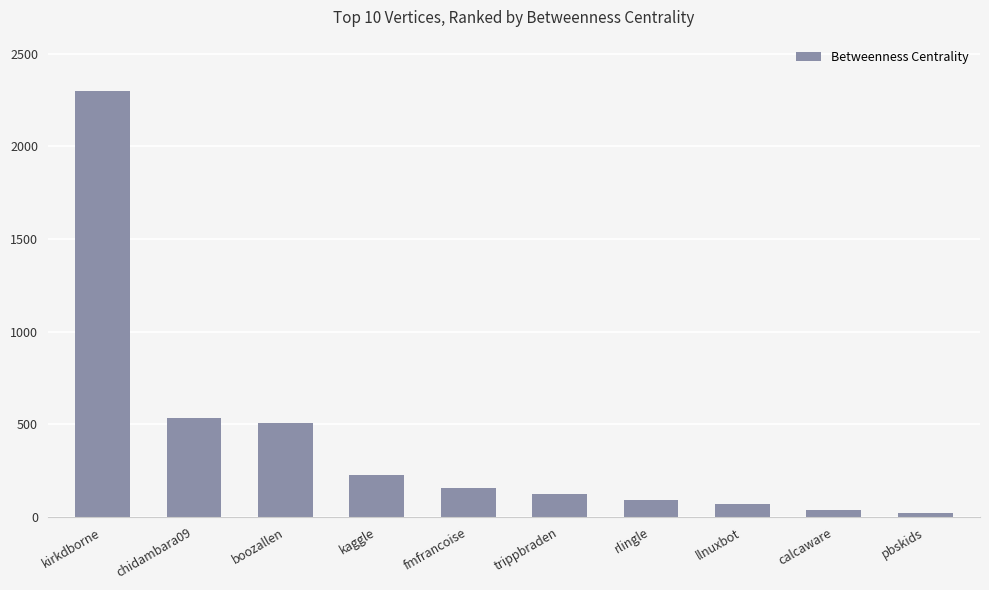

What is the difference between the values at pbskids and llnuxbot?

45.6